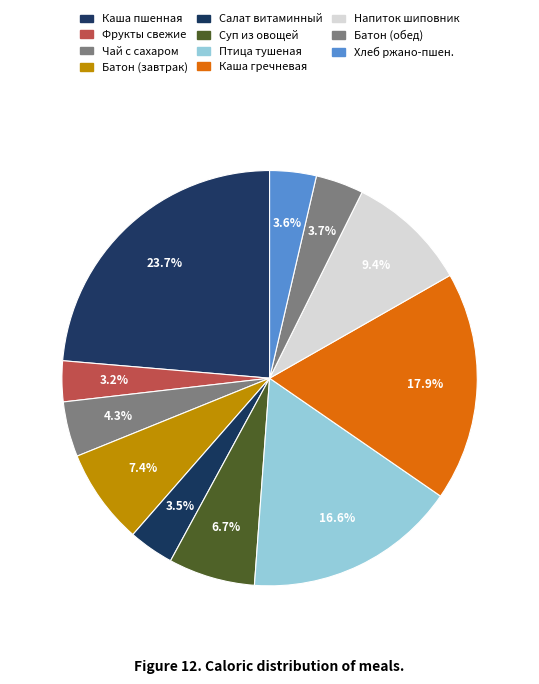

Which slice is the largest?

КАША ПШЕННАЯ МОЛОЧНАЯ С МАСЛОМ СЛИВОЧНЫМ